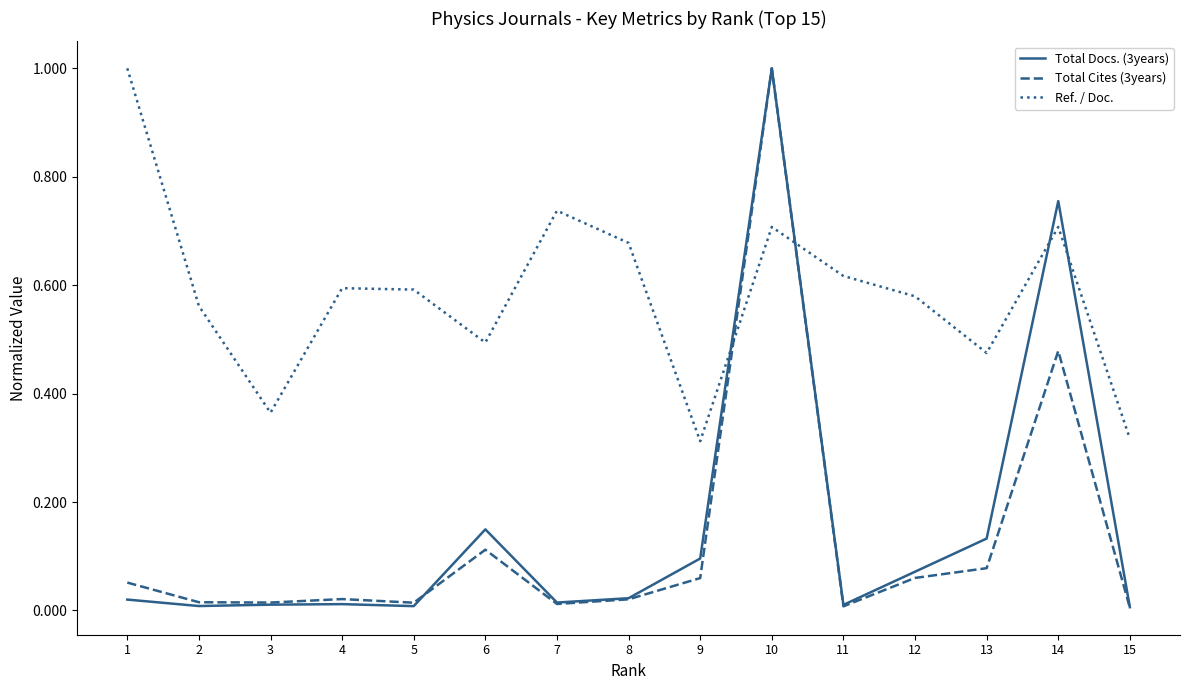

After their last crossing, which series has the higher values: Total Cites (3years) or Ref. / Doc.?

Ref. / Doc.